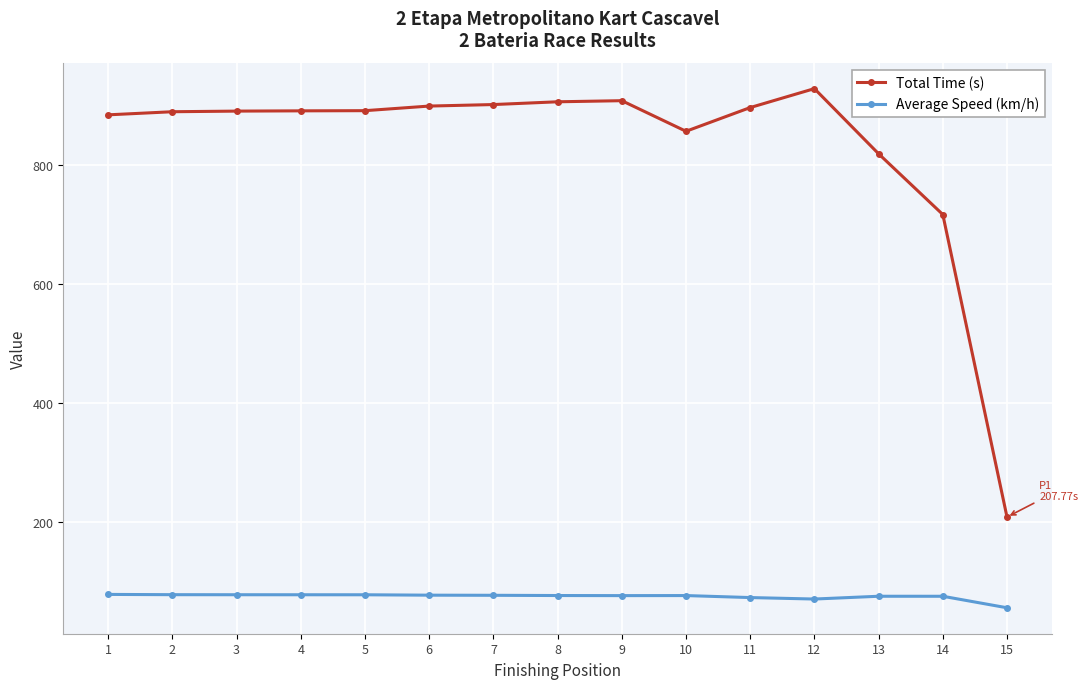

What is the difference between the Average Speed (km/h) values at 7 and 5?

0.9